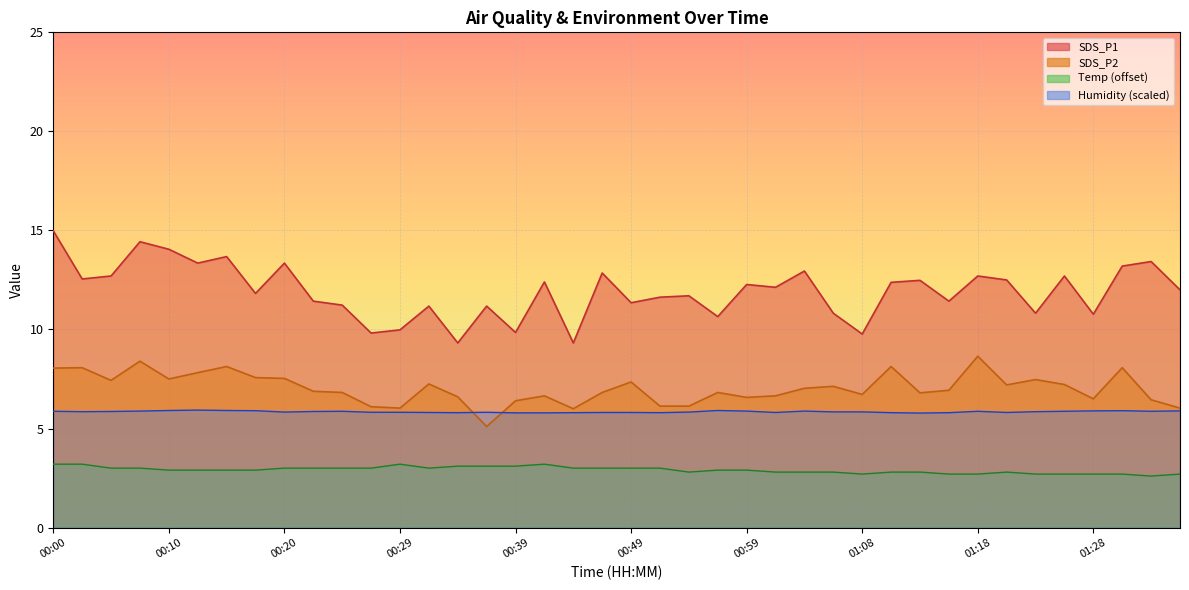

Where is SDS_P1 nearest to the value 12?

01:36